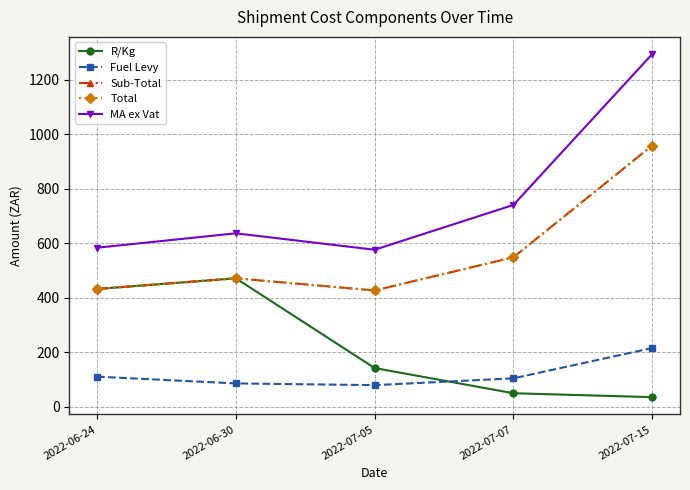

What is the spread (max minus min) of values at 2022-06-24?

473.2